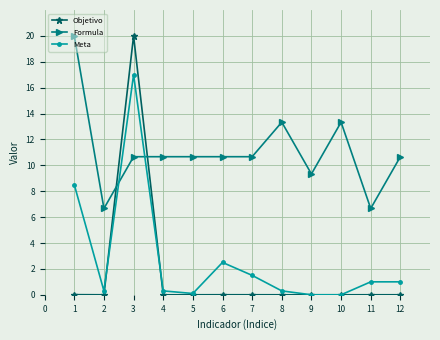

At which label does Objetivo reach its peak?

3